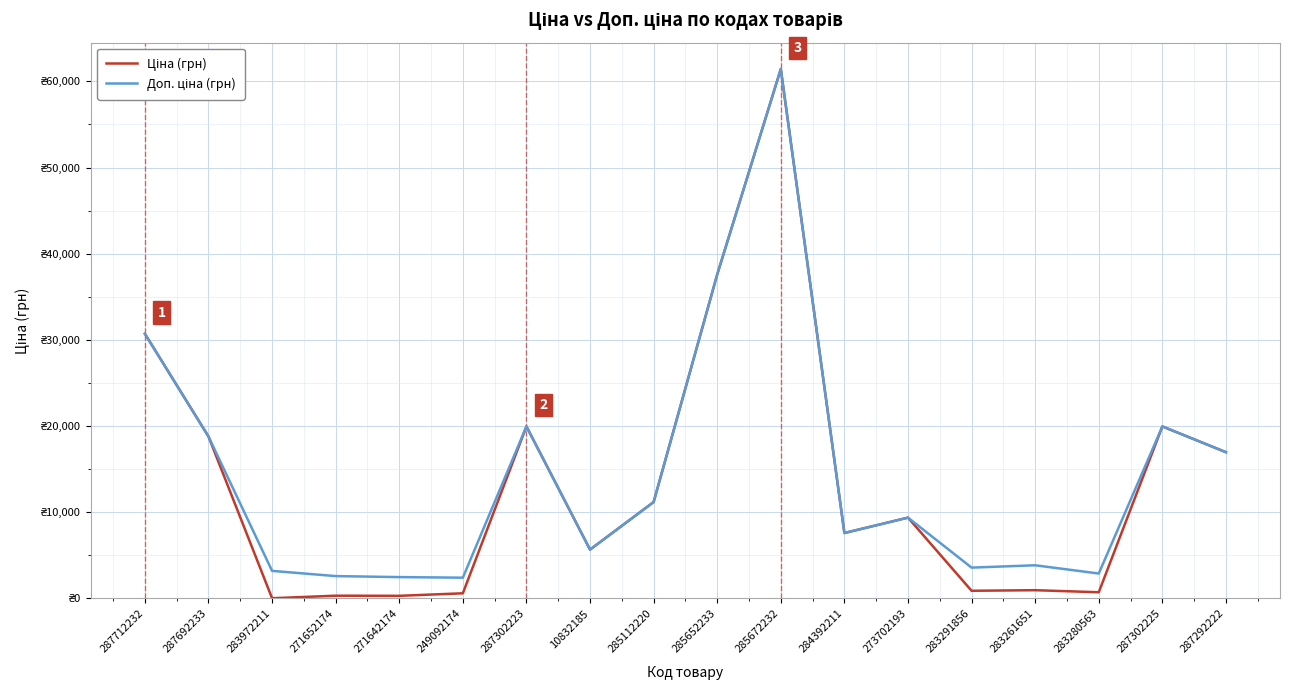

What is the sum of all Доп. ціна (грн) values?

260325.0